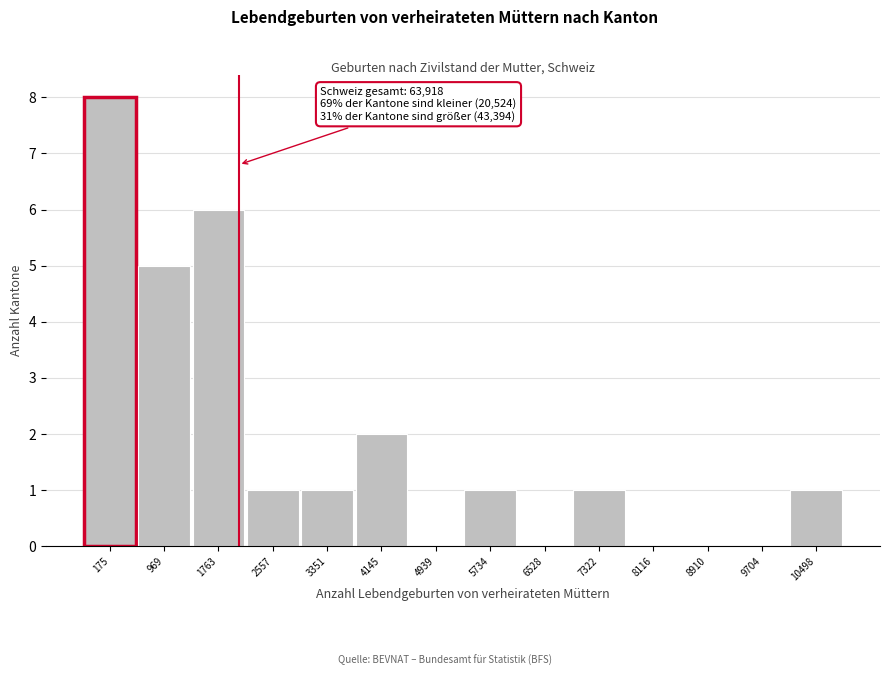

Reading left to right, what are all the values shown in this chart?

175=8	969=5	1763=6	2557=1	3351=1	4145=2	4939=0	5734=1	6528=0	7322=1	8116=0	8910=0	9704=0	10498=1